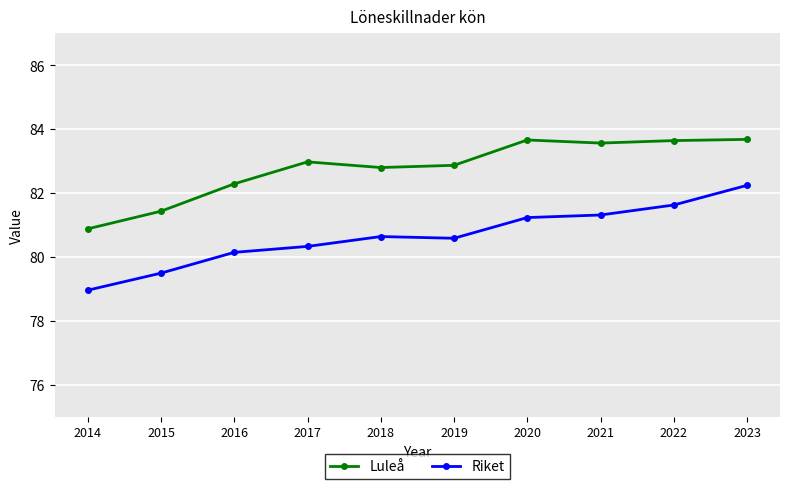

At 2016, list the series in order from largest to smallest.

Luleå, Riket